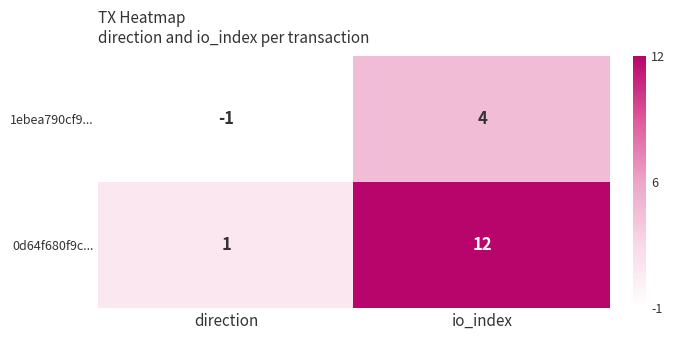

Reading left to right, what are all the values shown in this chart?

1ebea790cf9...: -1	4
0d64f680f9c...: 1	12